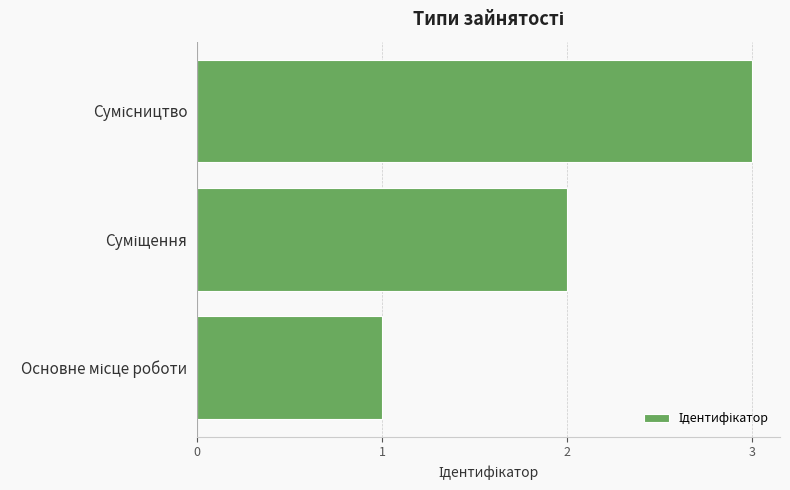

What is the sum of all values?

6